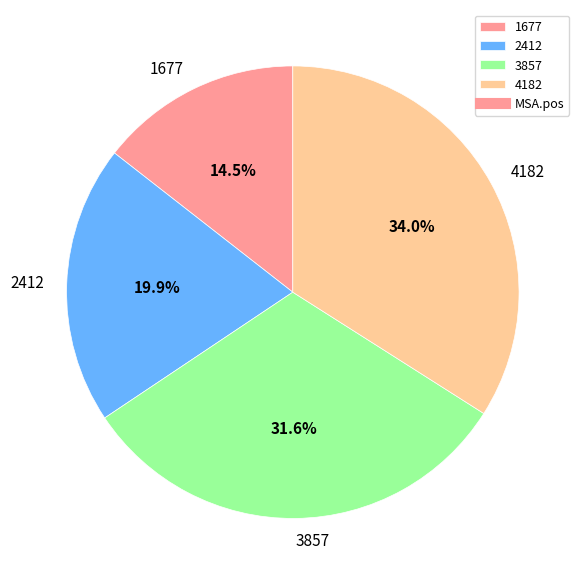

How much of the chart is everything except 2412?

80.1%